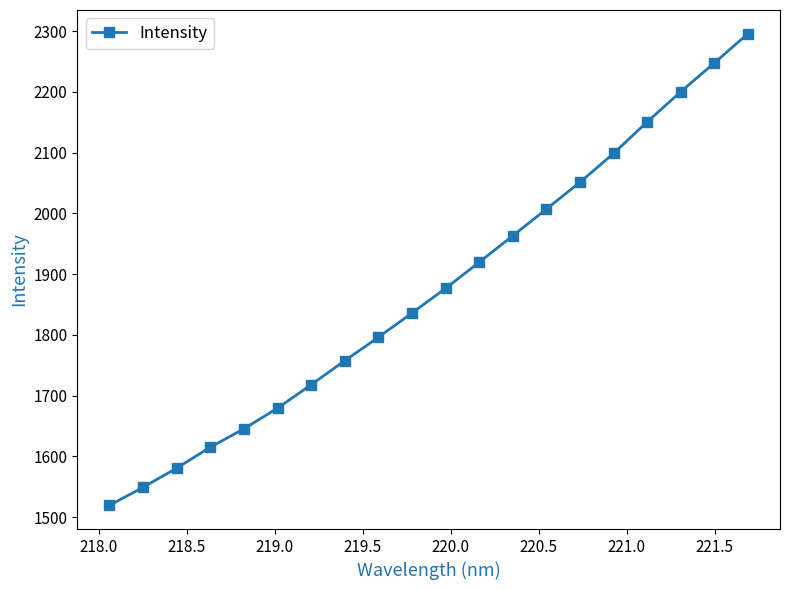

What is the sum of all values?

37509.3